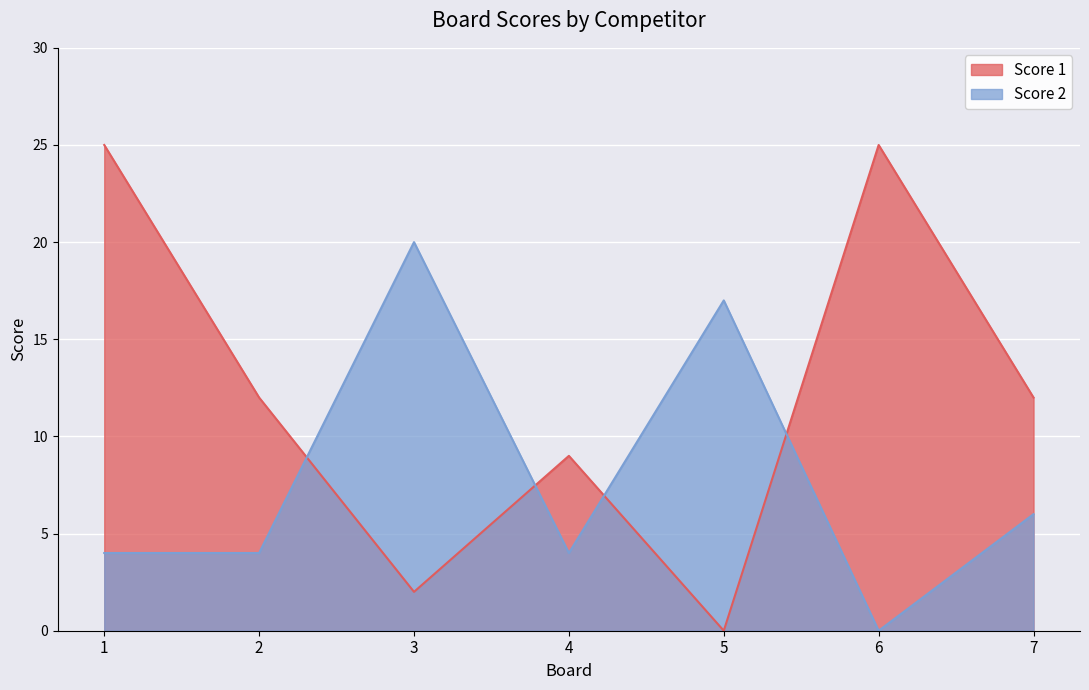

What is the maximum value shown in the chart?

25